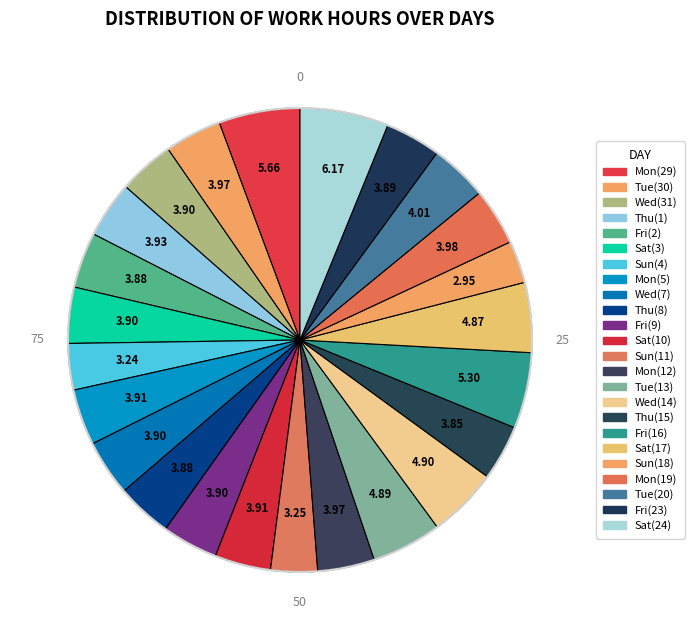

How many segments does this pie chart have?

24